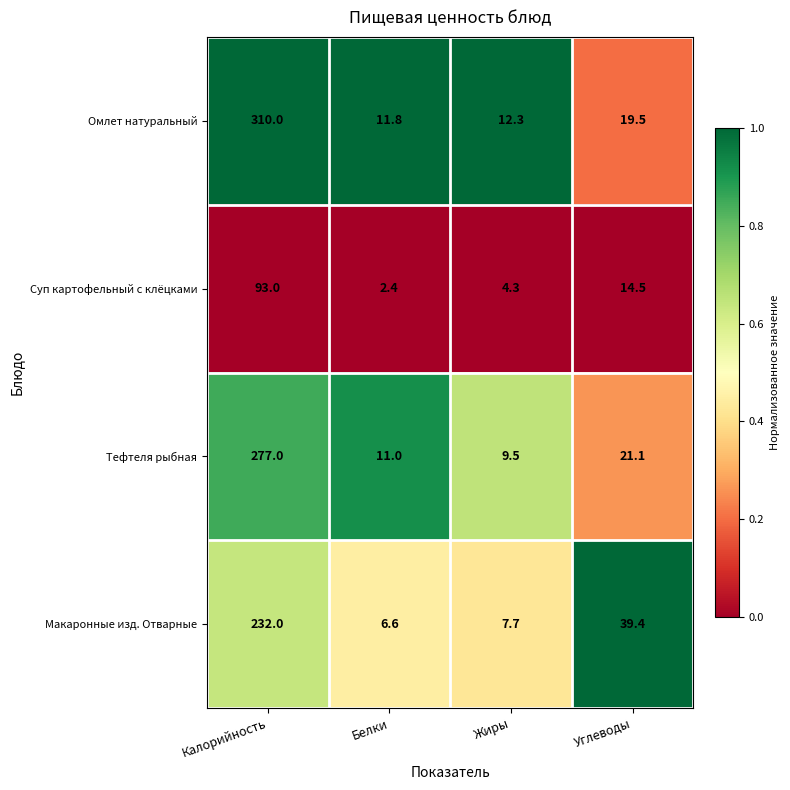

At which label does Омлет натуральный first exceed 19?

Калорийность